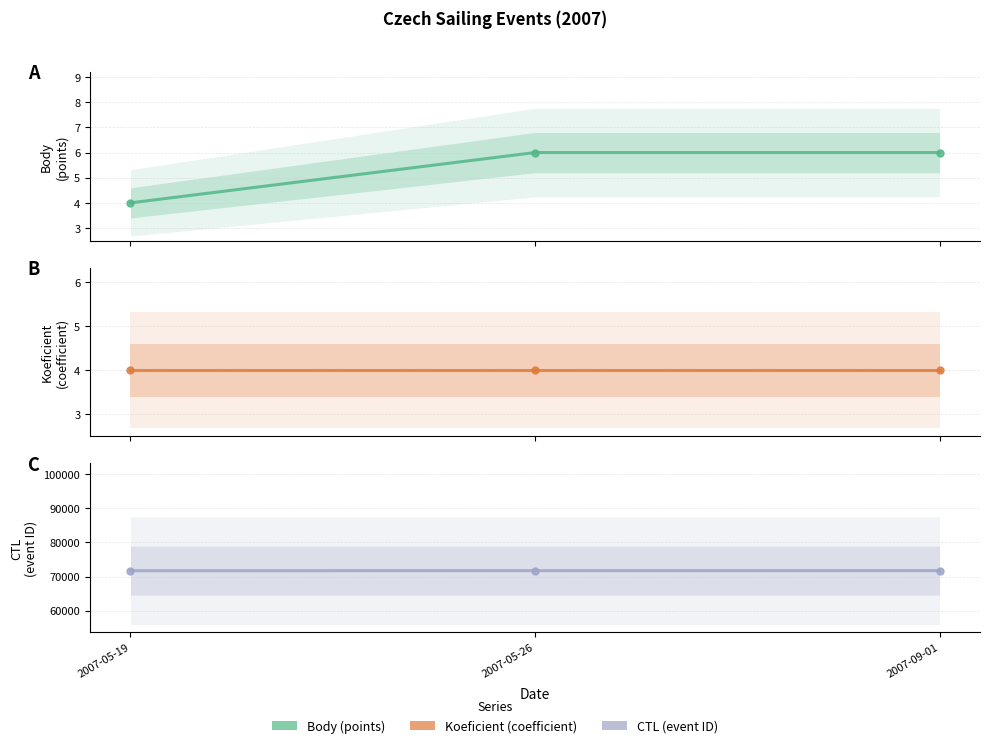

What is the greatest value displayed?

71725